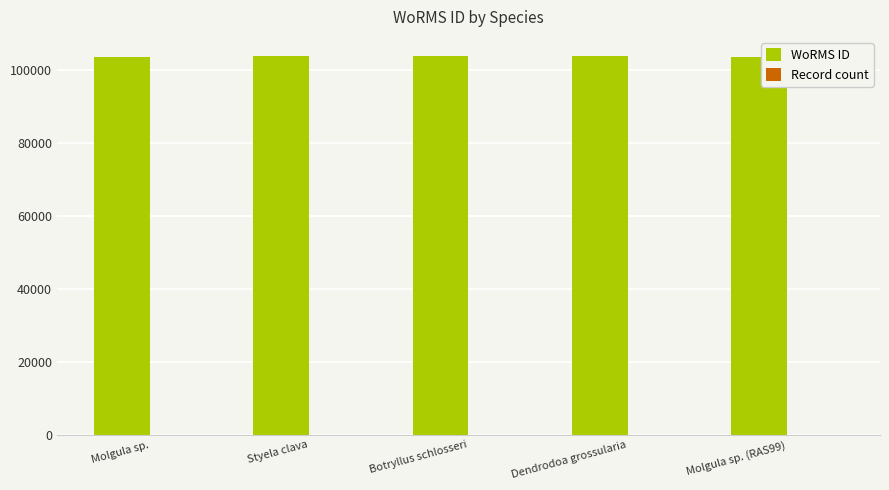

Which series has the largest total across all categories?

WoRMS ID